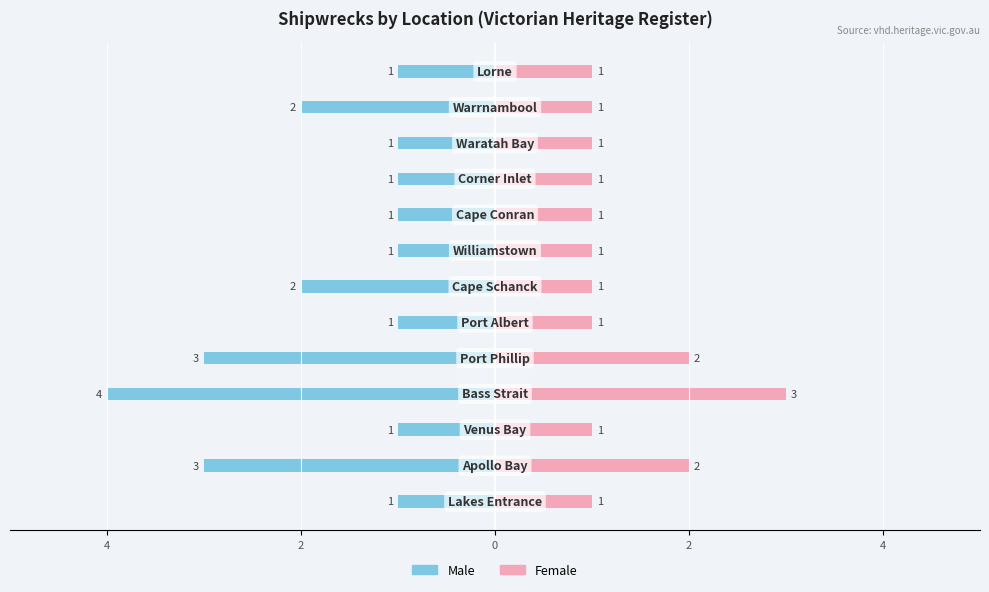

Which series has the widest spread of values?

Male